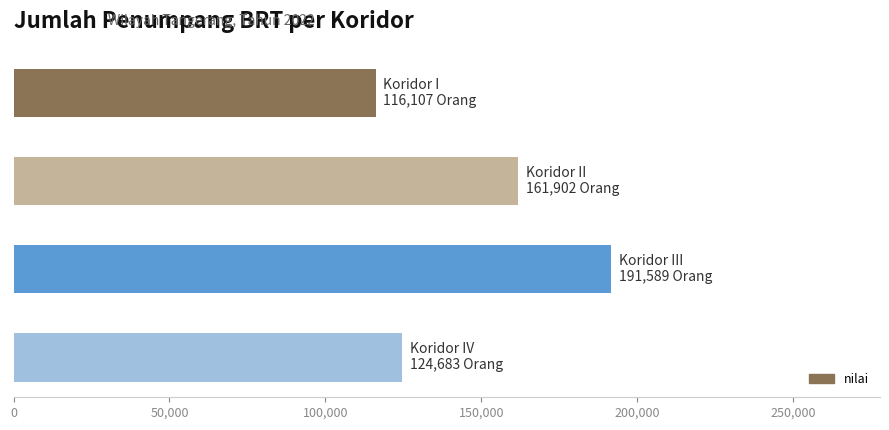

What is the difference between the second highest and minimum values?

45795